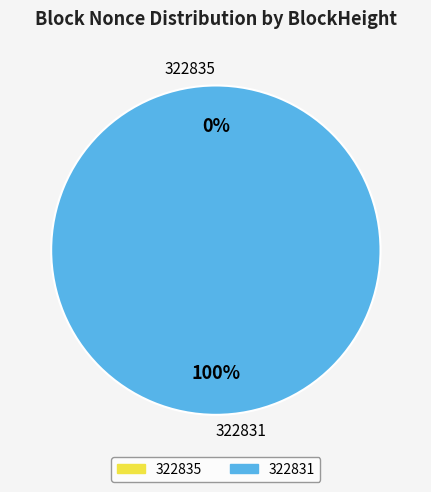

Is it true that 322831 is 100% of the pie?

True